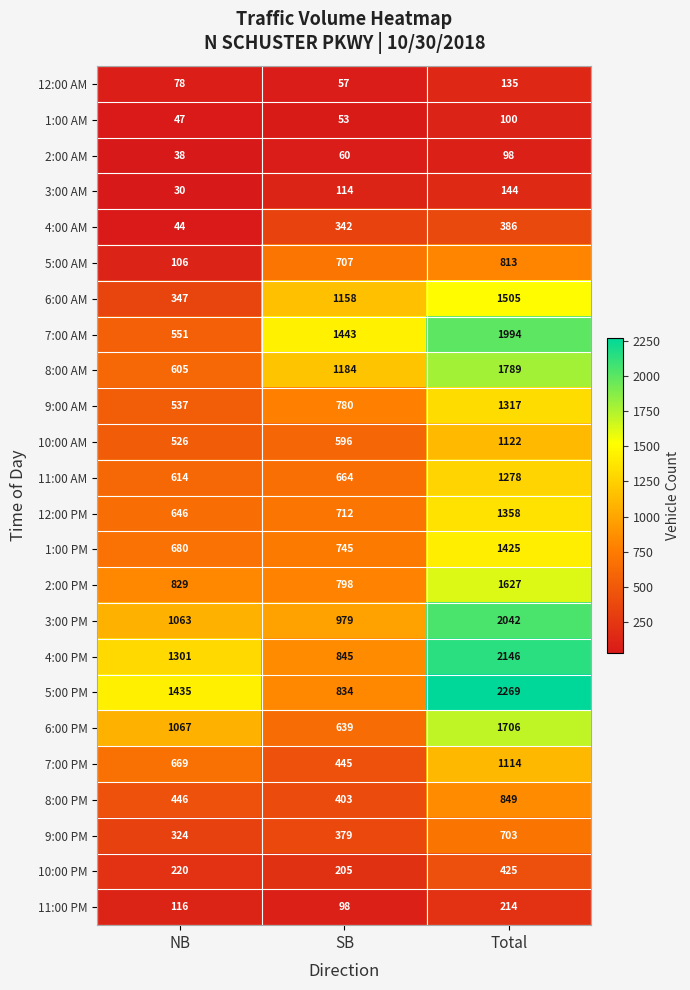

Which series has the largest total across all categories?

5:00 PM